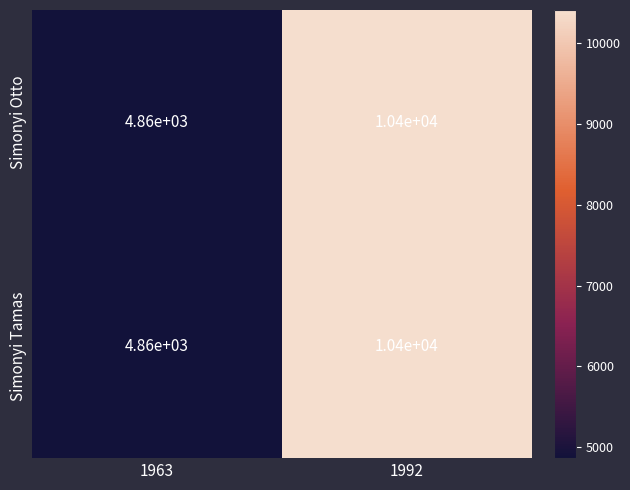

What is the sum of the Simonyi Otto values at 1963 and 1992?

15260